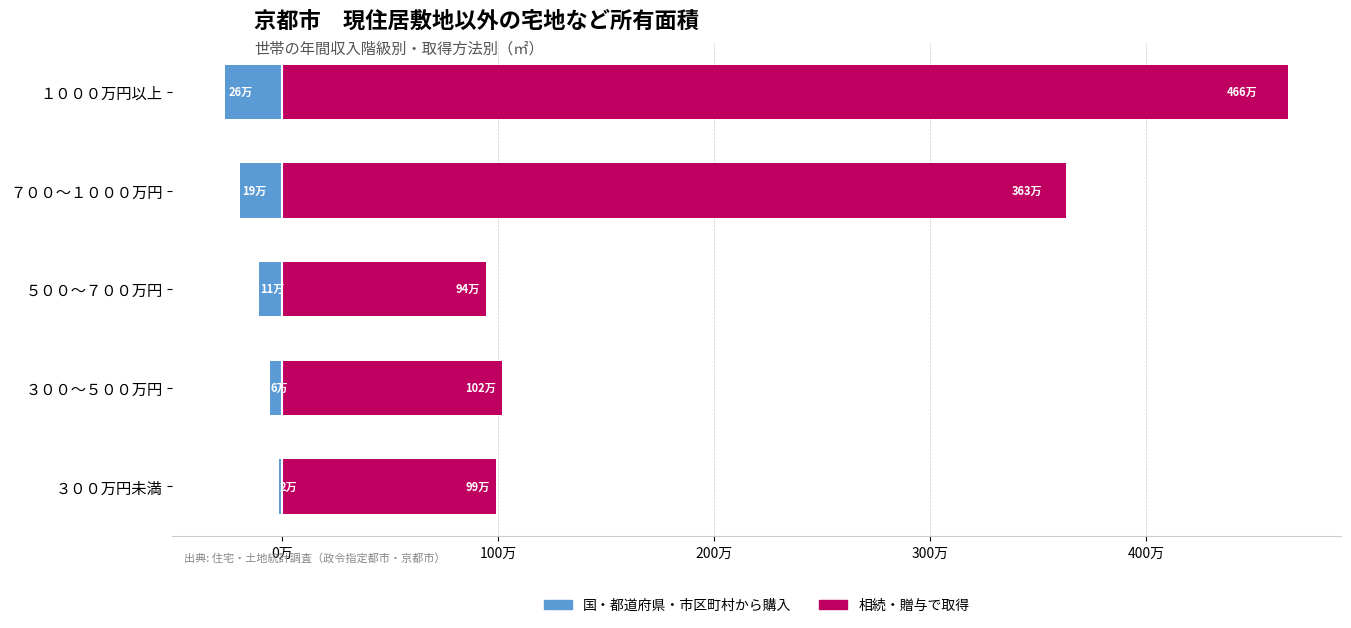

What are all the series names shown in the legend?

国・都道府県・市区町村から購入, 相続・贈与で取得